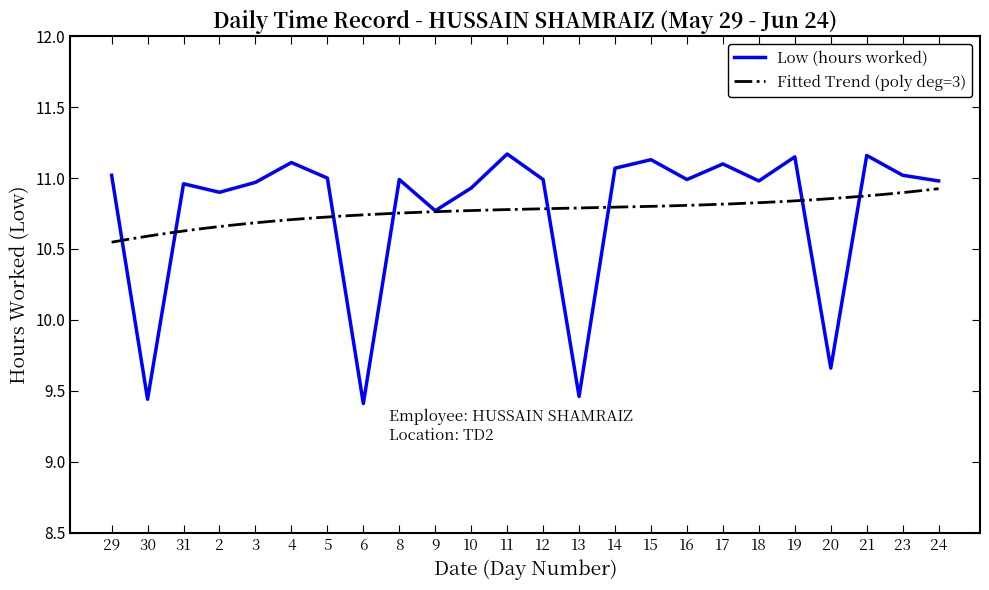

What is the label of the 15th point from the left?

14